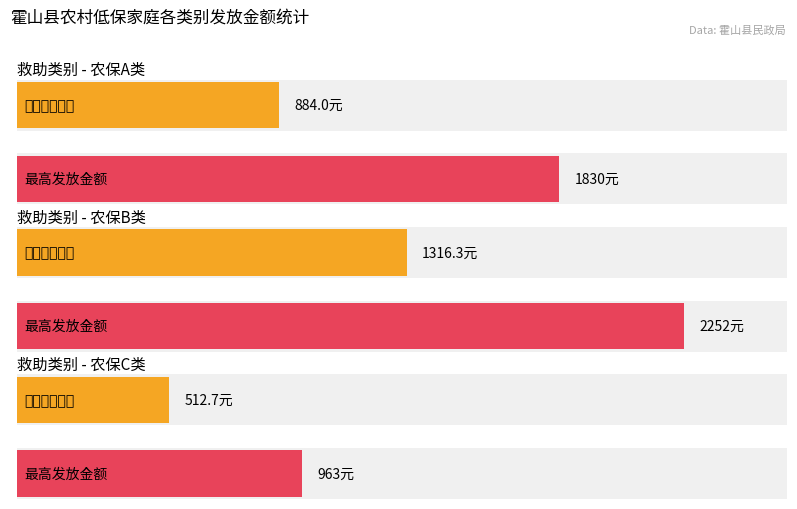

True or false: 农保B类 has a value of 510 at 农保C类.

False